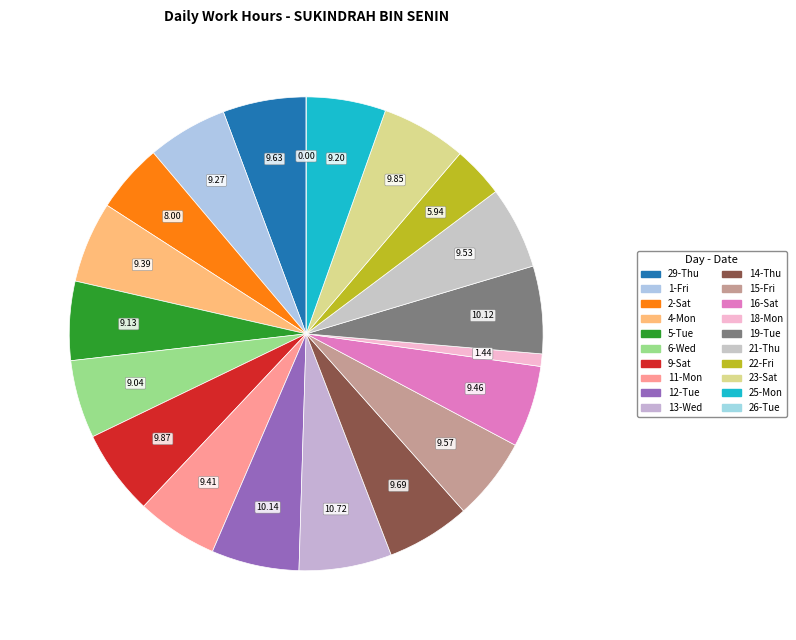

Rank the categories by value from lowest to highest.

26-Tue, 18-Mon, 22-Fri, 2-Sat, 6-Wed, 5-Tue, 25-Mon, 1-Fri, 4-Mon, 11-Mon, 16-Sat, 21-Thu, 15-Fri, 29-Thu, 14-Thu, 23-Sat, 9-Sat, 19-Tue, 12-Tue, 13-Wed